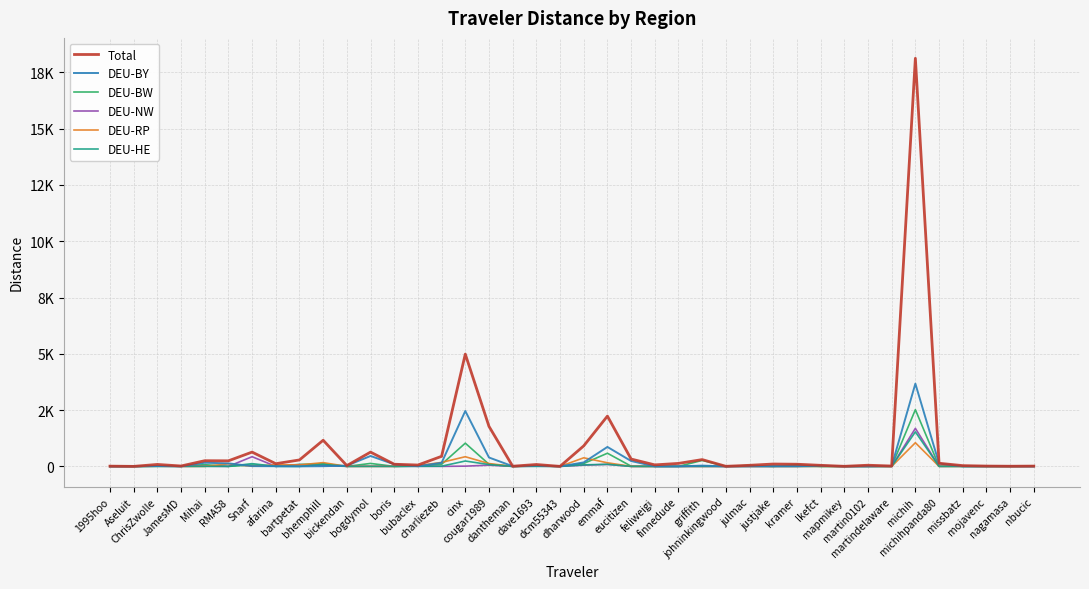

At which category does Total reach its first local valley?

Aseluit